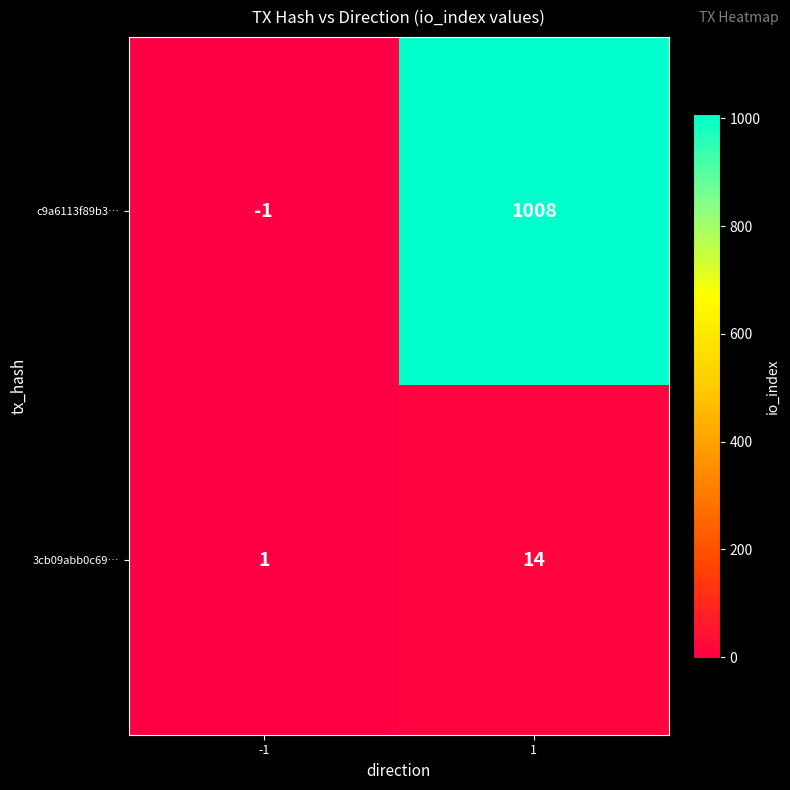

List the series in order of their overall mean, highest first.

c9a6113f89b3…, 3cb09abb0c69…